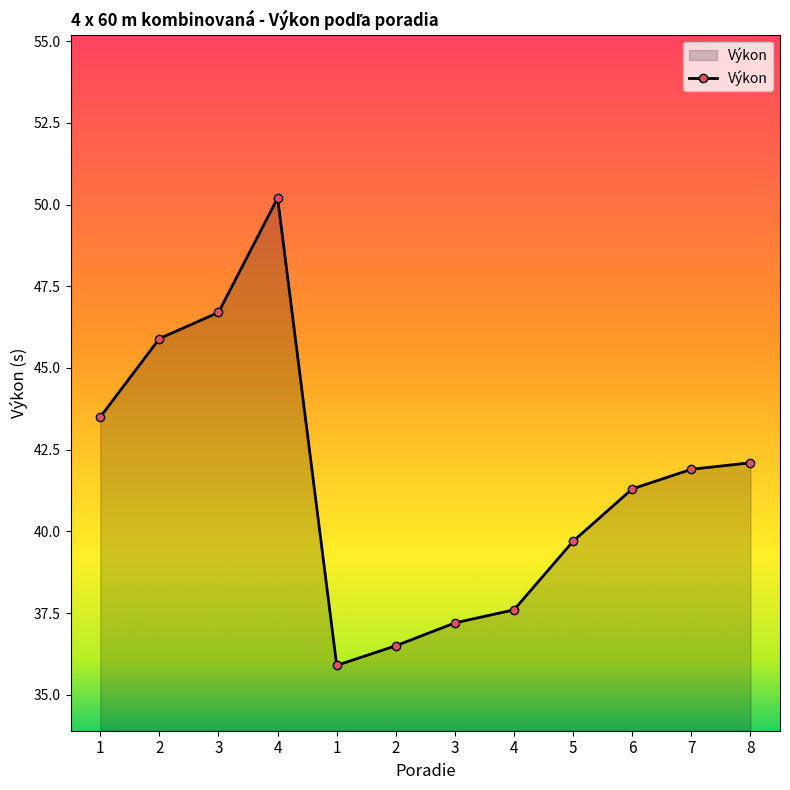

How many data points are less than 41?

5